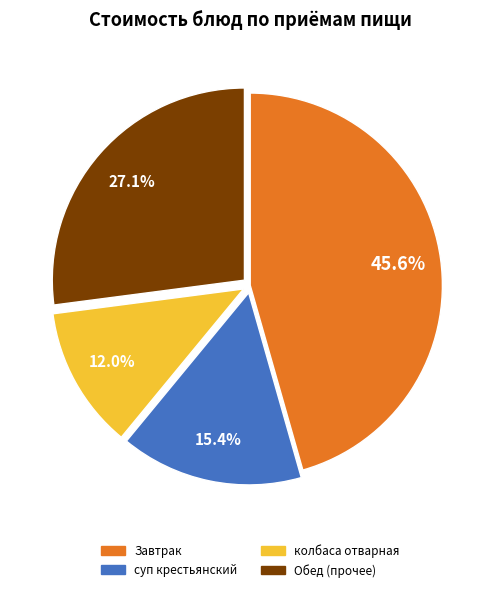

Does any single category account for the majority?

No